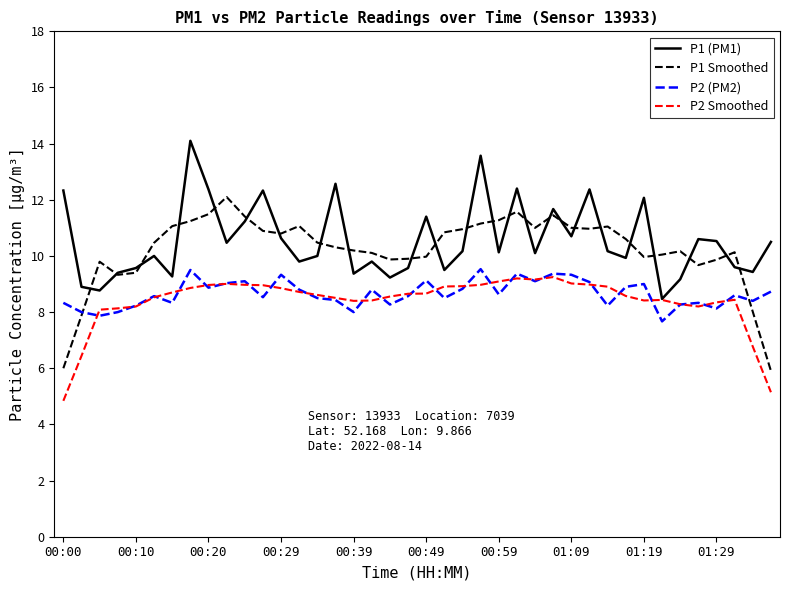

How many interior local valleys does the P1 (PM1) series have?

13